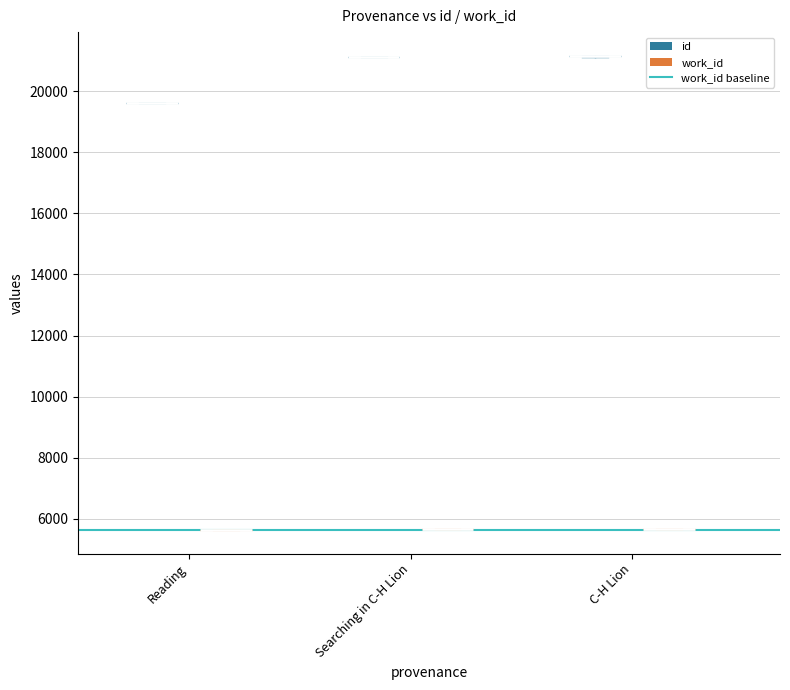

At Reading, list the series in order from smallest to largest.

work_id, id